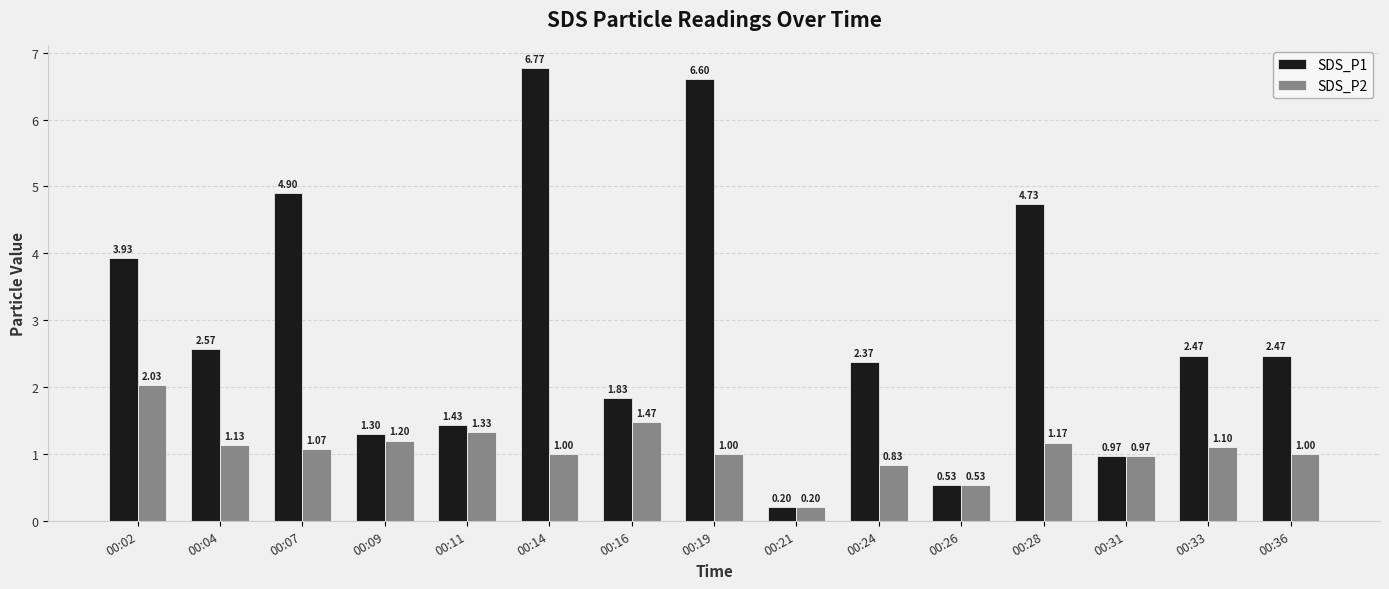

What is the minimum value for SDS_P1?

0.2